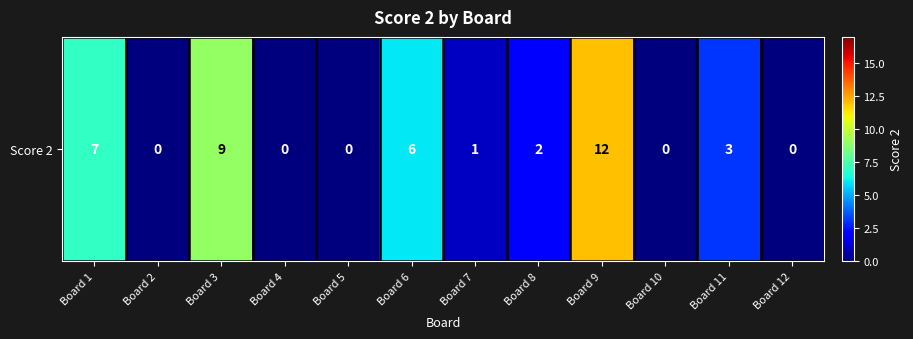

List the labels in order of value, largest first.

Board 9, Board 3, Board 1, Board 6, Board 11, Board 8, Board 7, Board 2, Board 4, Board 5, Board 10, Board 12